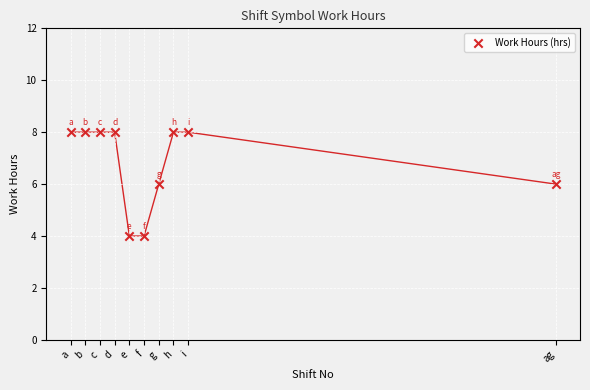

What is the range of X values (max minus min)?

33